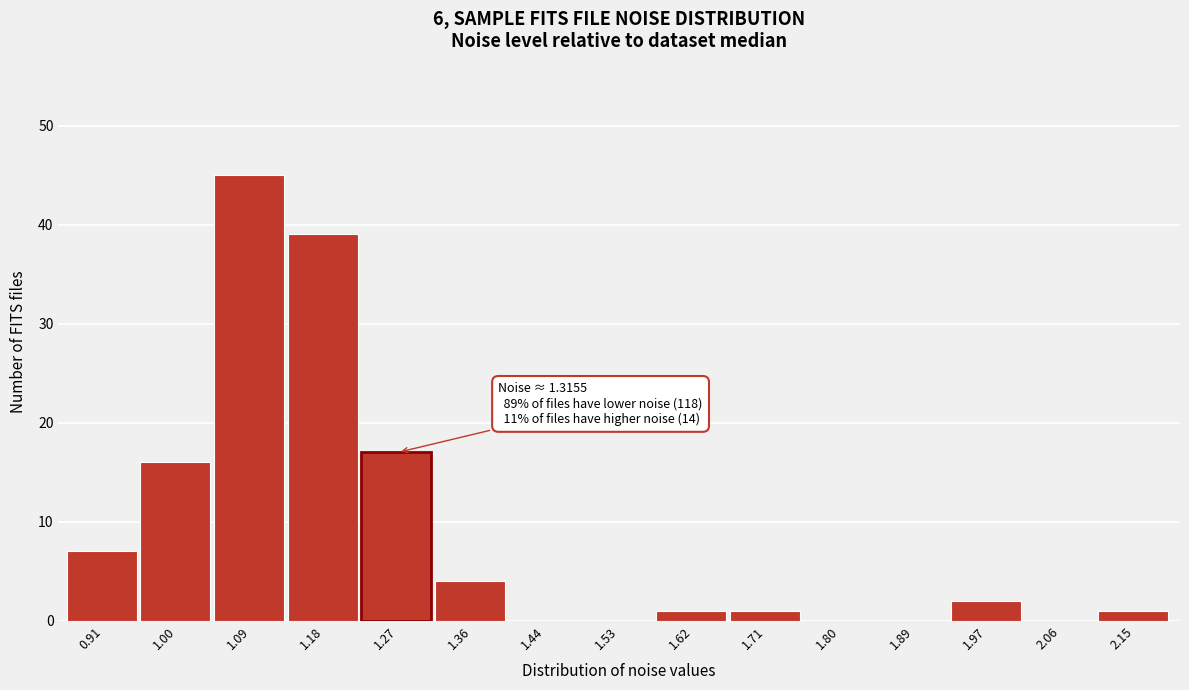

Reading right to left, list all the values displayed in this chart.

2.15=1	2.06=0	1.97=2	1.89=0	1.80=0	1.71=1	1.62=1	1.53=0	1.44=0	1.36=4	1.27=17	1.18=39	1.09=45	1.00=16	0.91=7